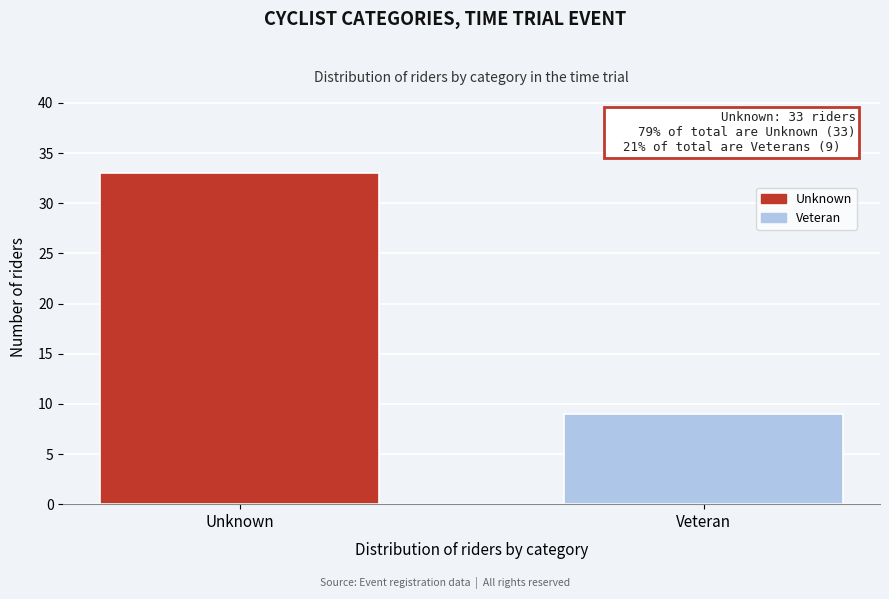

Reading left to right, list all the values displayed in this chart.

33	9